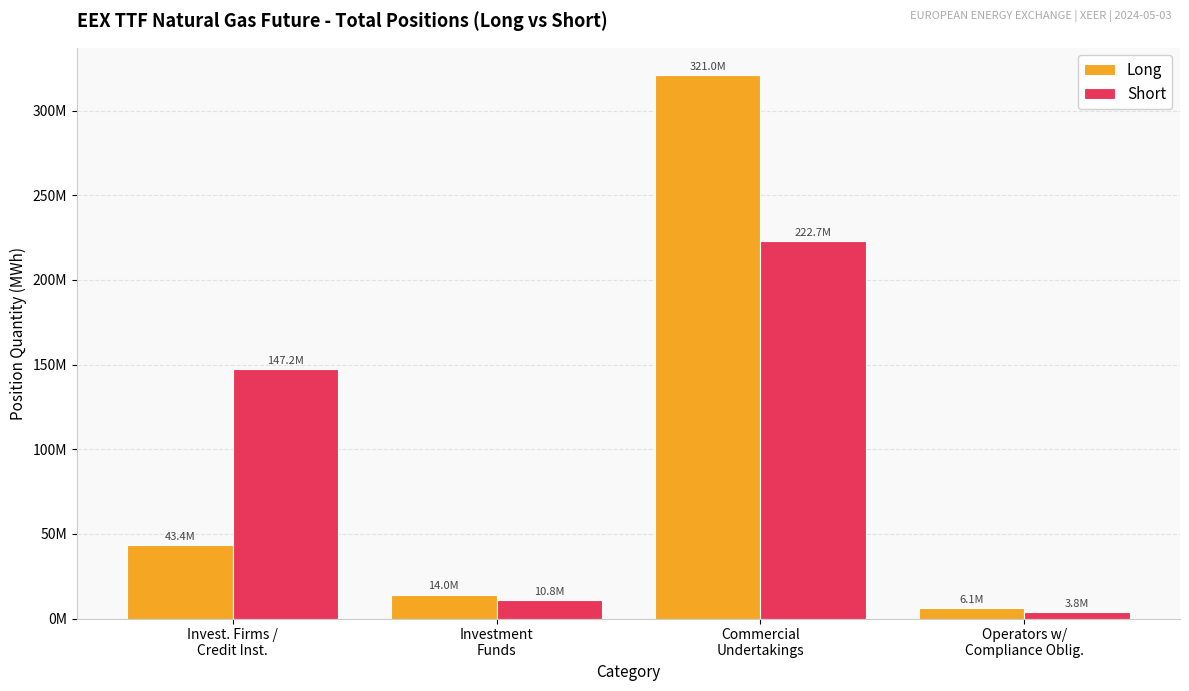

Reading right to left, transcribe all the data shown in this chart.

Long: 6101023	321032168	14047410	43354673
Short: 3801416	222720305	10839783	147173770